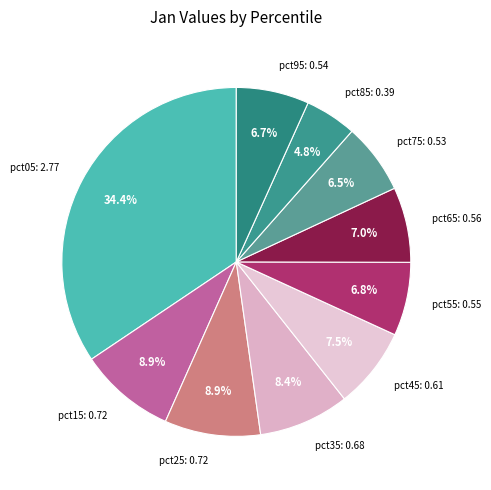

How many segments does this pie chart have?

10